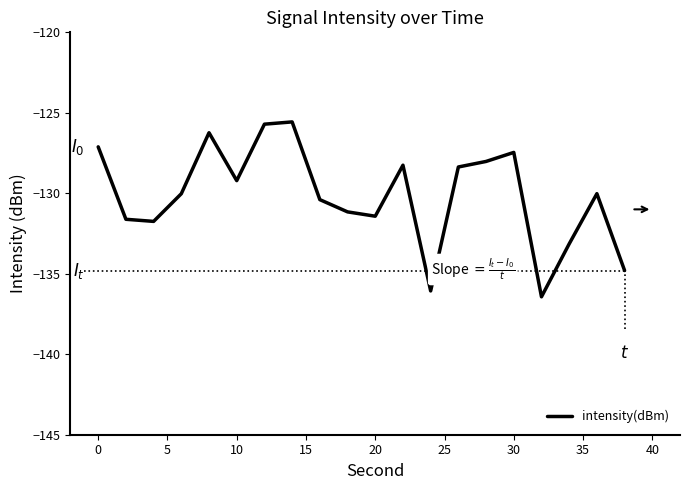

How many interior local peaks (higher than both neighbors) does the data have?

5